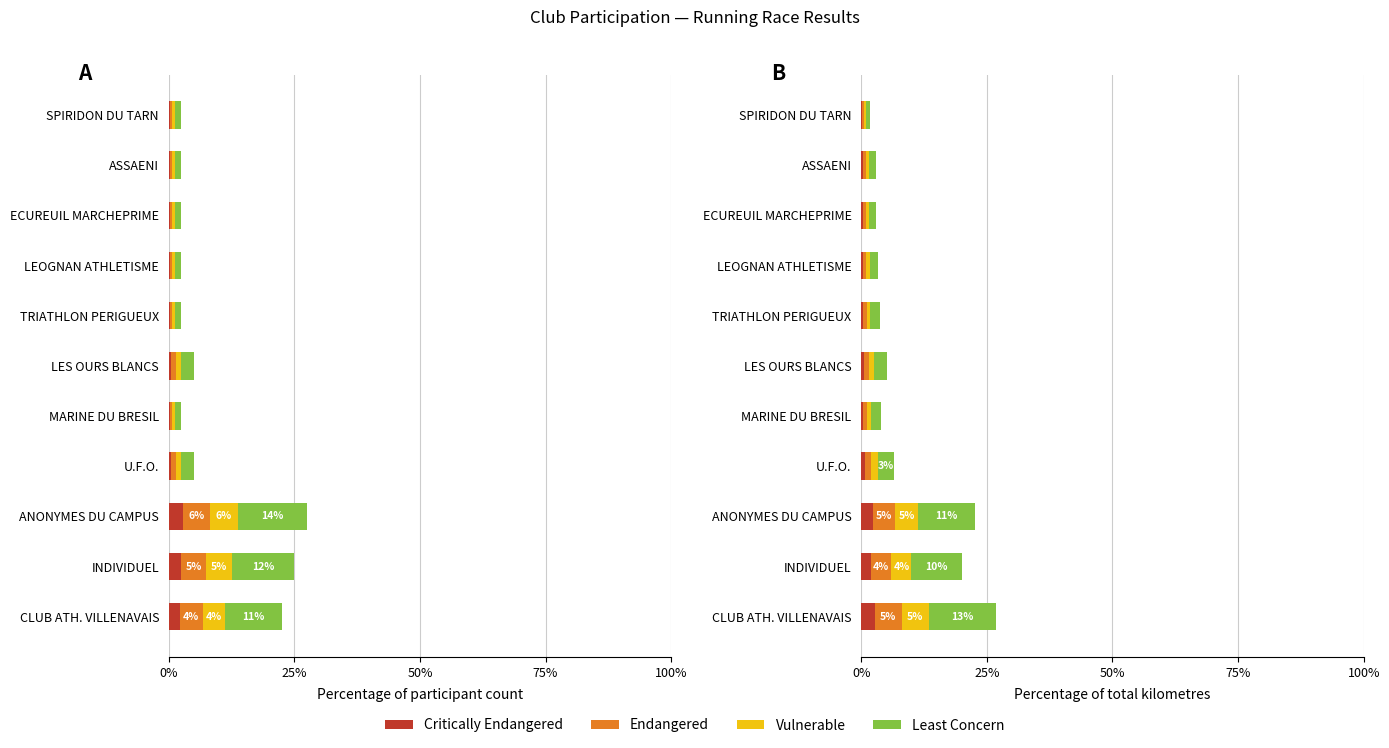

Rank the series at MARINE DU BRESIL from highest to lowest value.

Least Concern, Endangered, Vulnerable, Critically Endangered